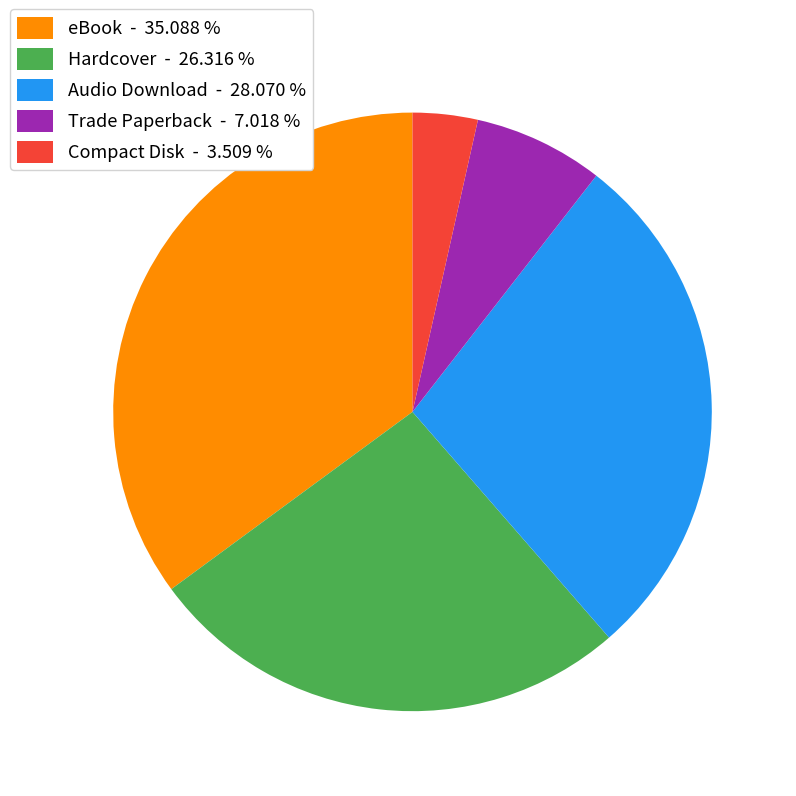

Combined, do eBook - 35.088 % and Trade Paperback - 7.018 % account for over 50%?

No